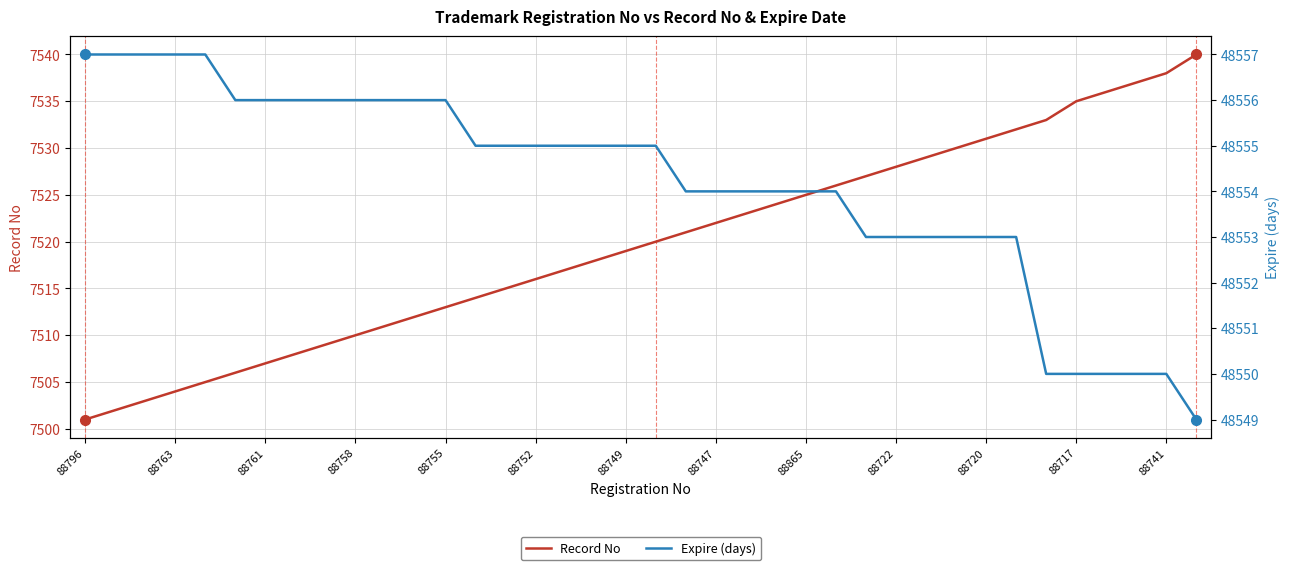

True or false: Expire (days) and Record No cross at least once.

False